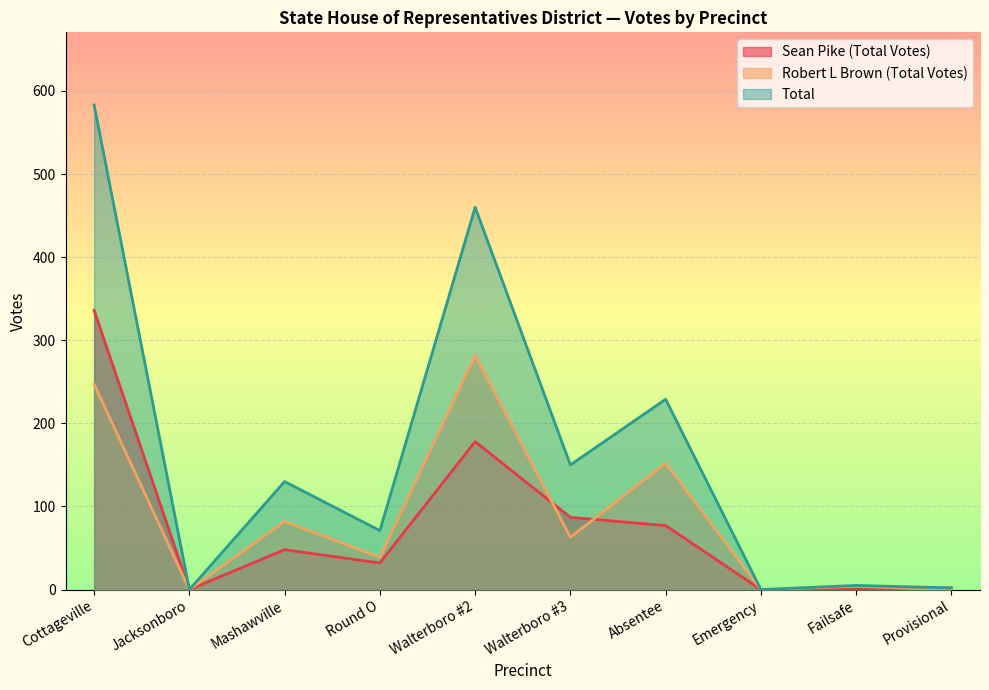

The Total series shows 0 at Jacksonboro. True or false?

True